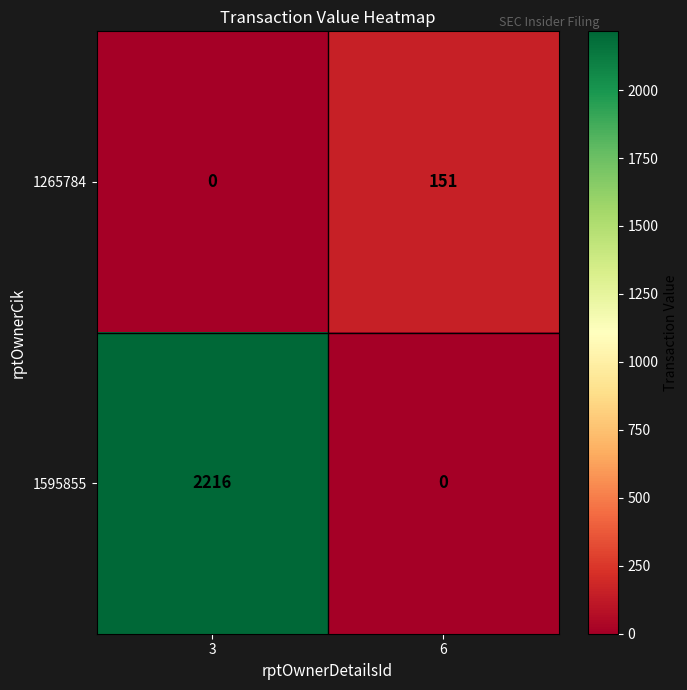

Is it true that 1595855 equals 745 at 6?

False